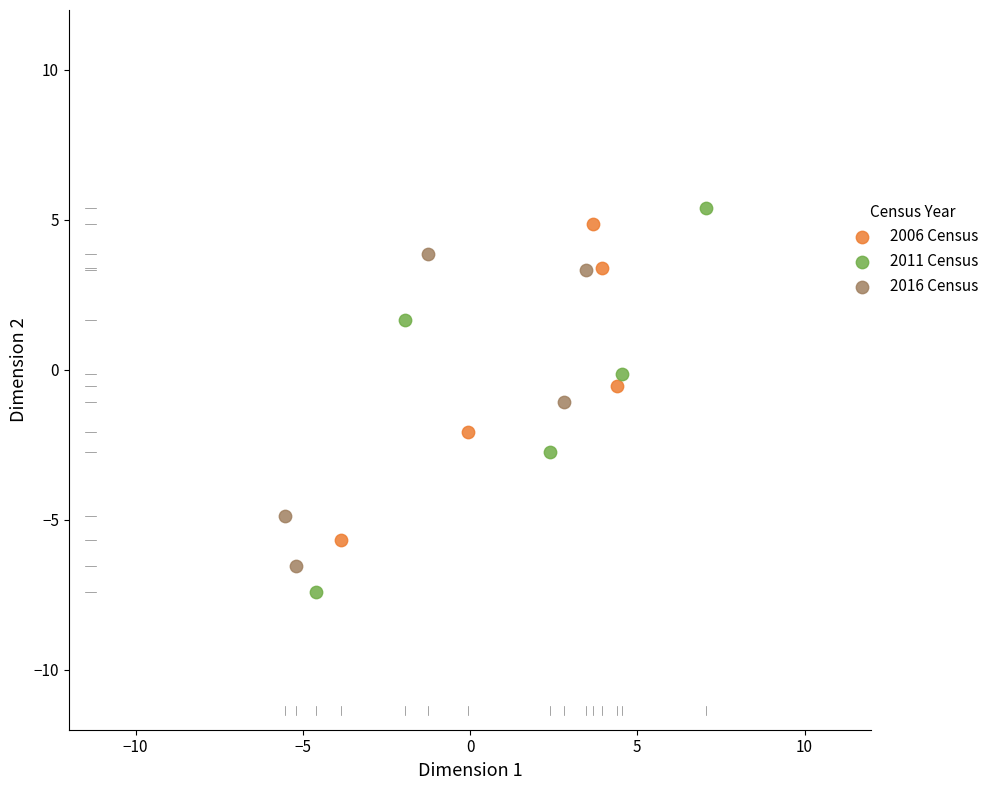

Which series has the largest Y range (max minus min)?

2011 Census